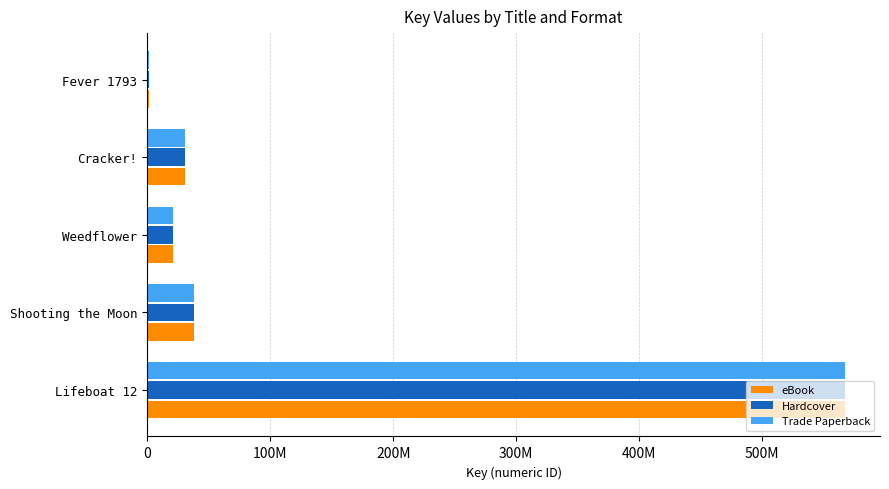

What are all the series names shown in the legend?

eBook, Hardcover, Trade Paperback